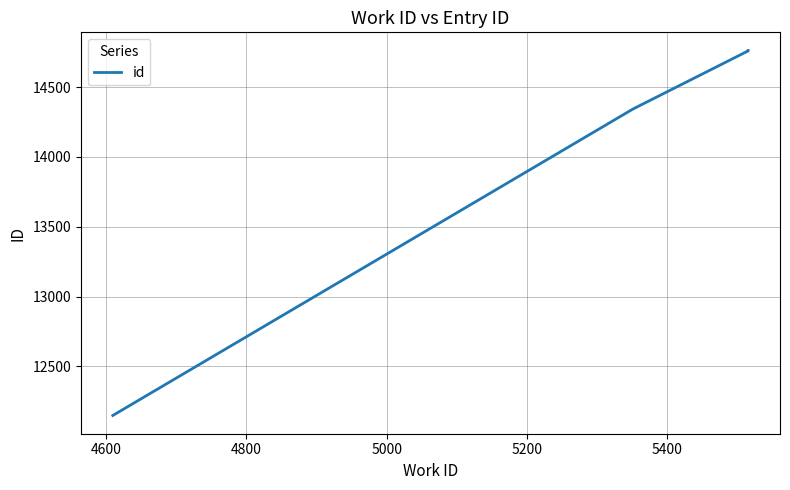

True or false: the data has more than 0 interior local peaks.

False